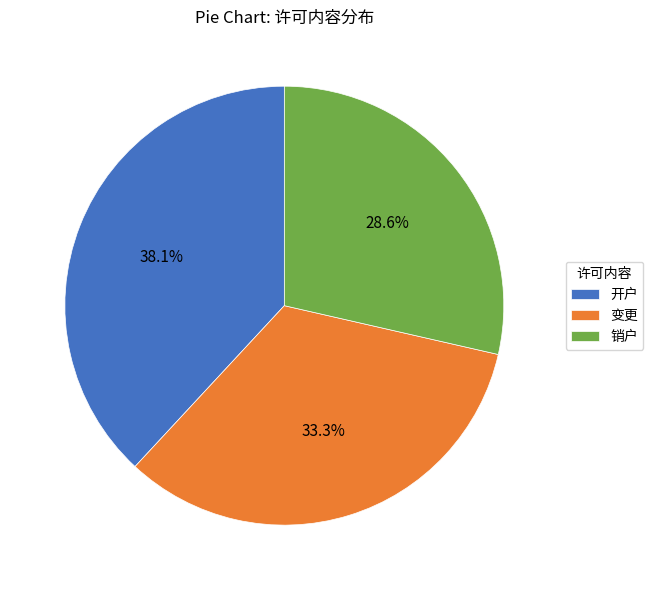

Which category has the smallest portion of the pie?

销户